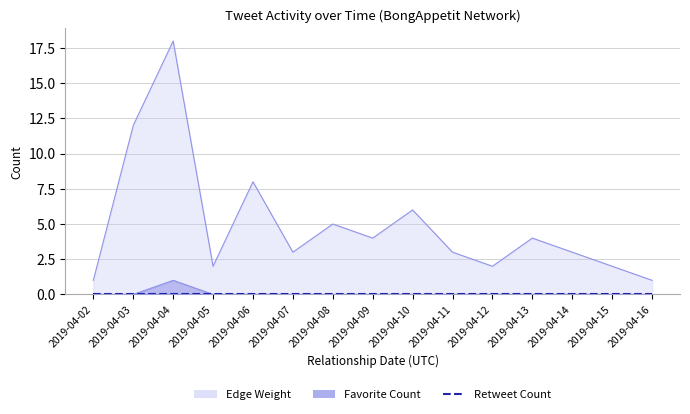

What is the spread (max minus min) of values at 2019-04-15?

2